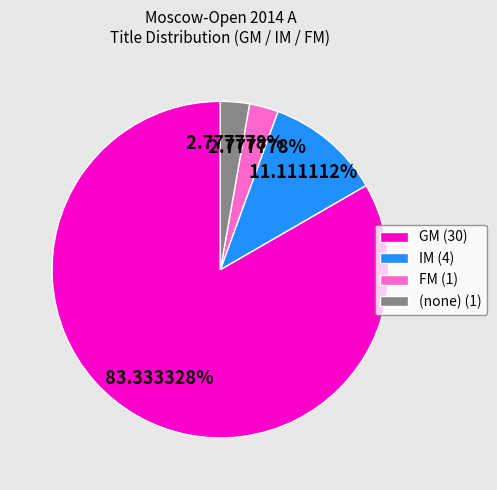

What is the ratio of the value at FM (1) to the value at (none) (1)?

1.0